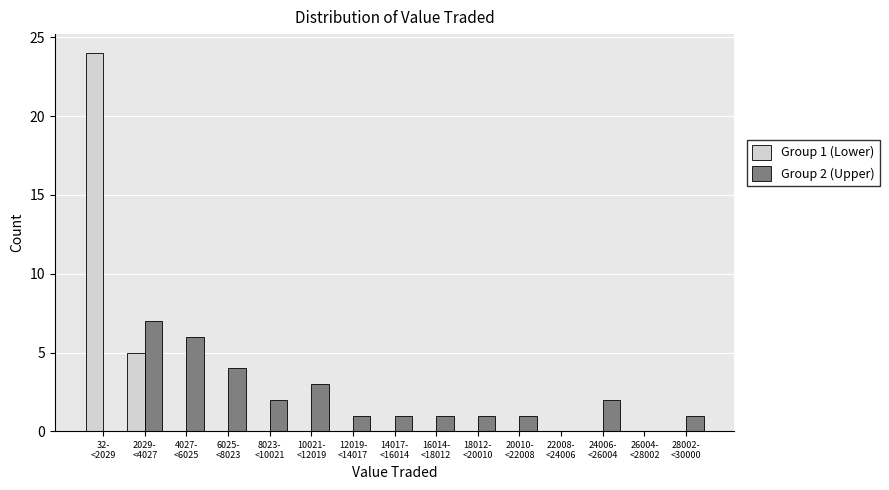

How many distinct data groups are displayed?

2